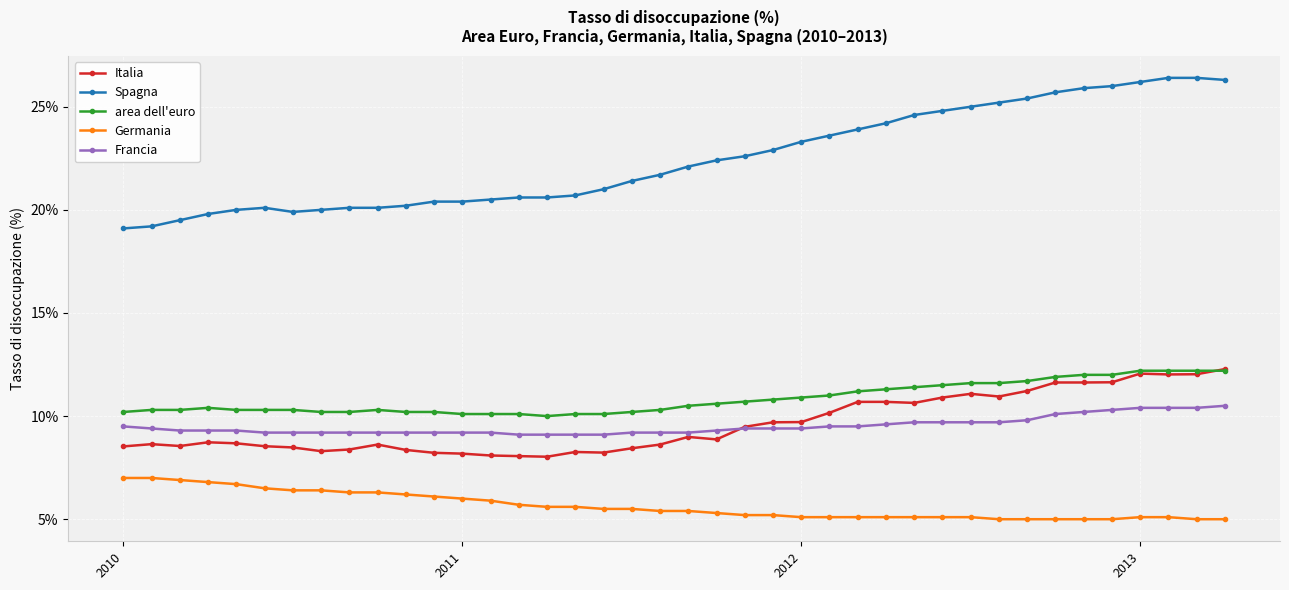

What is the greatest value displayed?

26.4